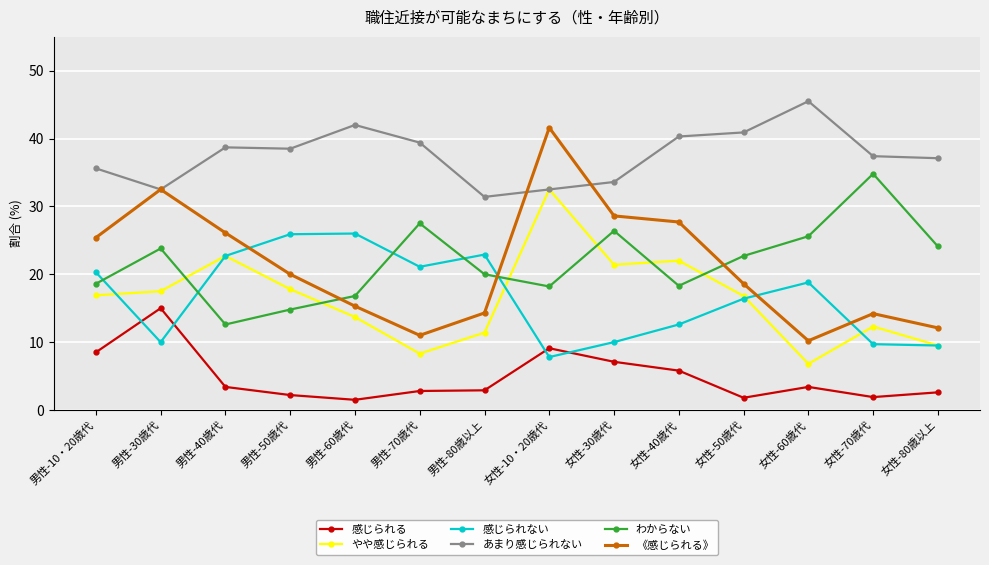

What is the difference between the maximum and minimum values in the やや感じられる series?

25.7